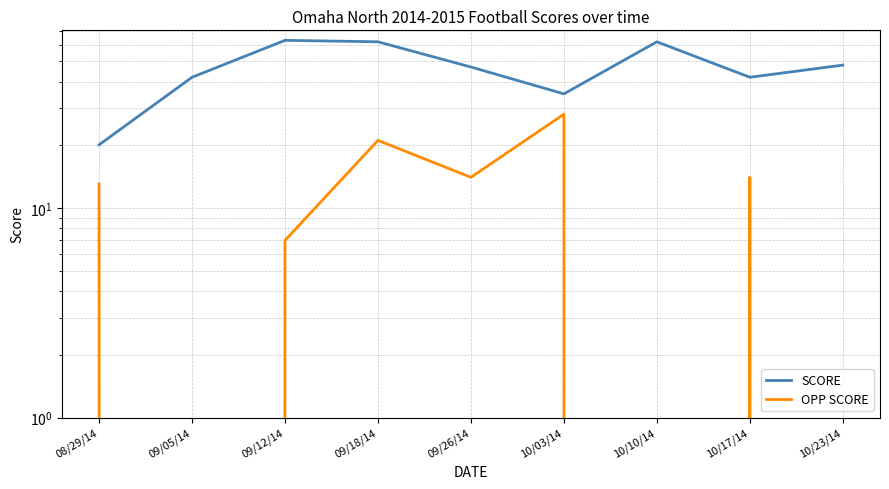

How many data points does each series have?

9